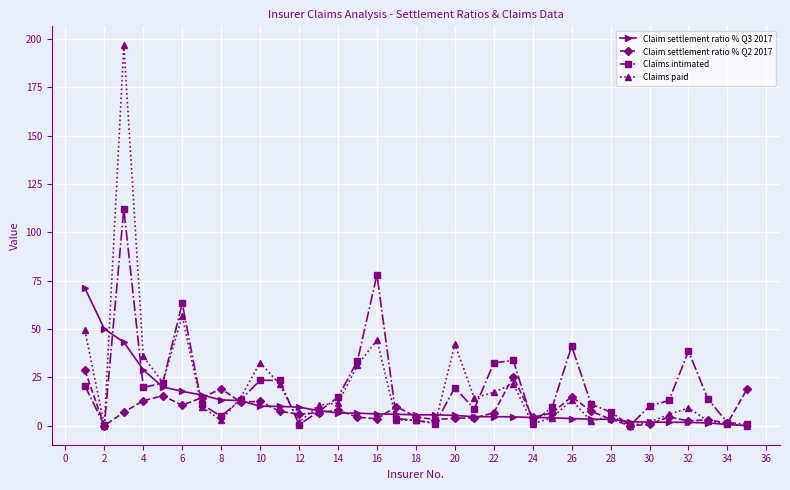

What is the highest value of the Claim settlement ratio % Q2 2017 series?

28.7